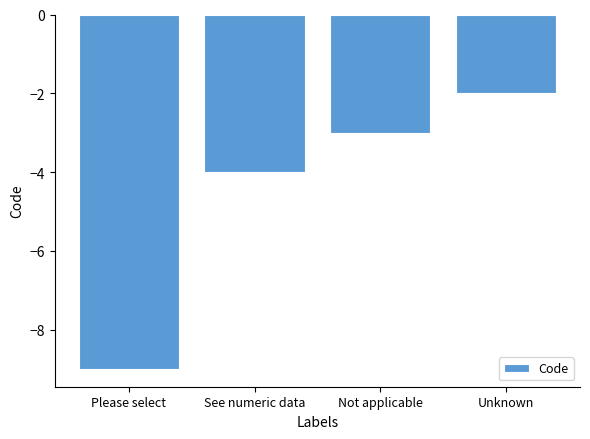

Which label corresponds to the largest value in the chart?

Unknown